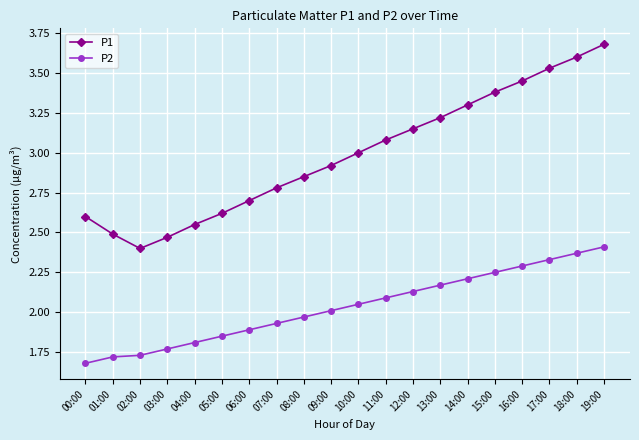

What is the difference between the maximum and second lowest values in the P2 series?

0.7